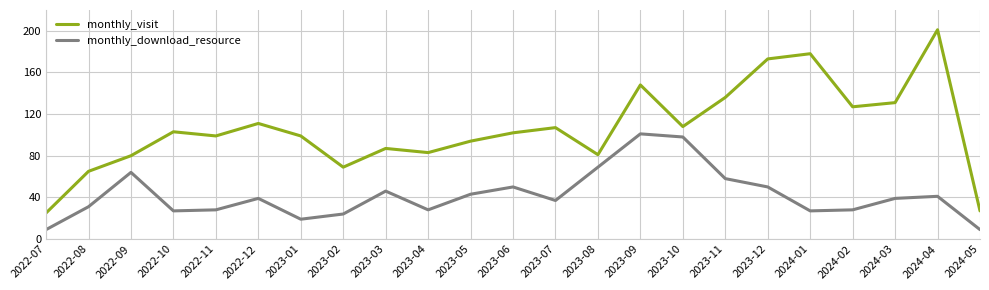

Rank the series by their average value, from lowest to highest.

monthly_download_resource, monthly_visit